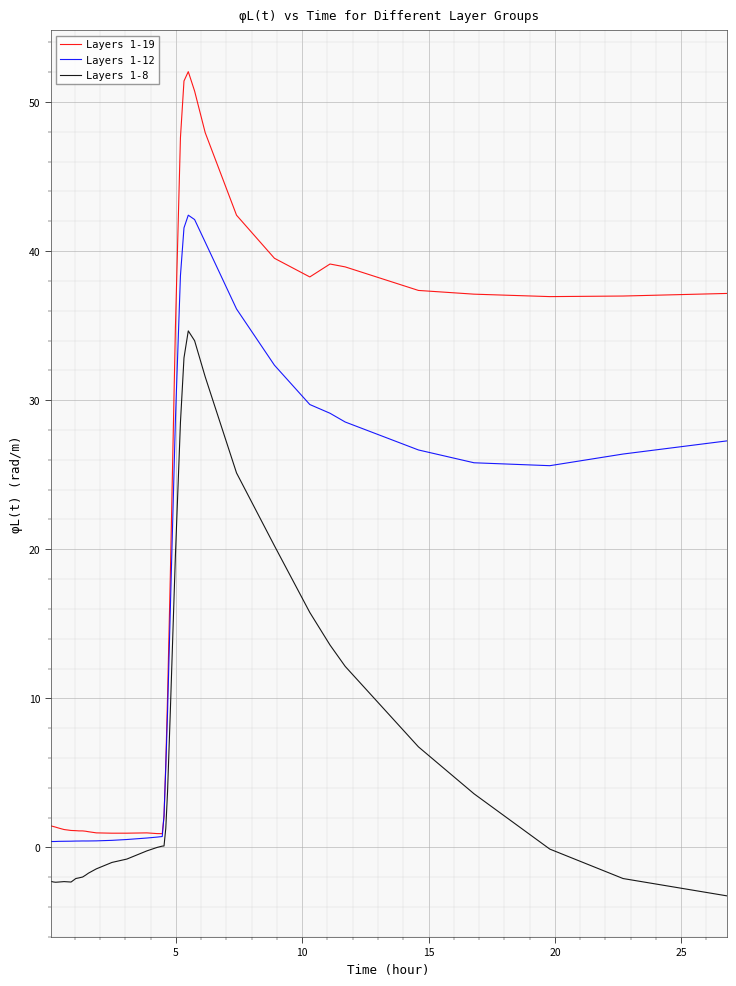

Which series has the largest total across all categories?

Layers 1-19